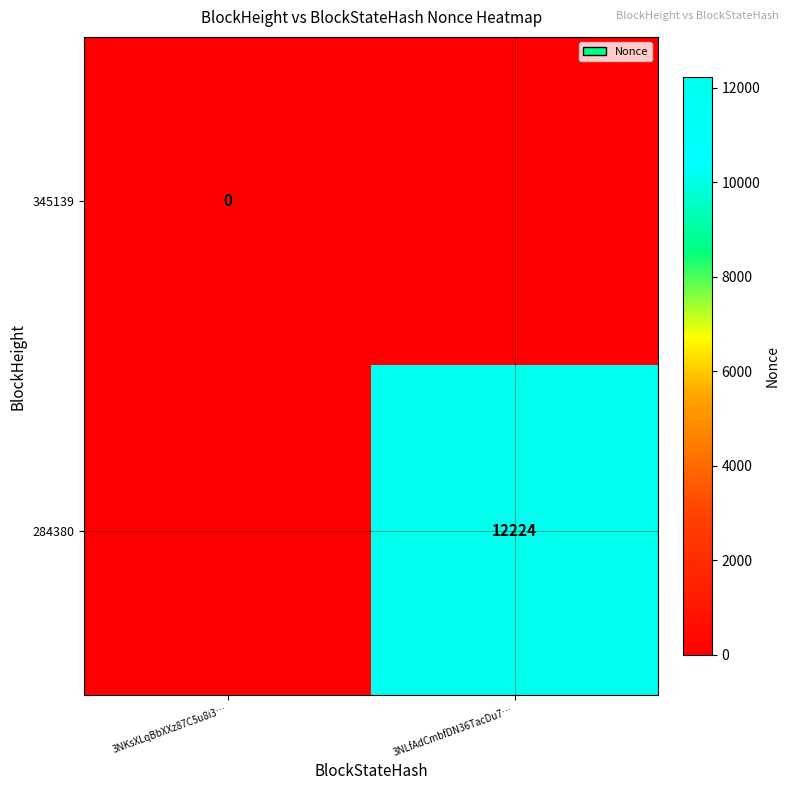

List the labels in order of 284380 value, smallest first.

3NKsXLqBbXXz87C5u8i3…, 3NLfAdCmbfDN36TacDu7…